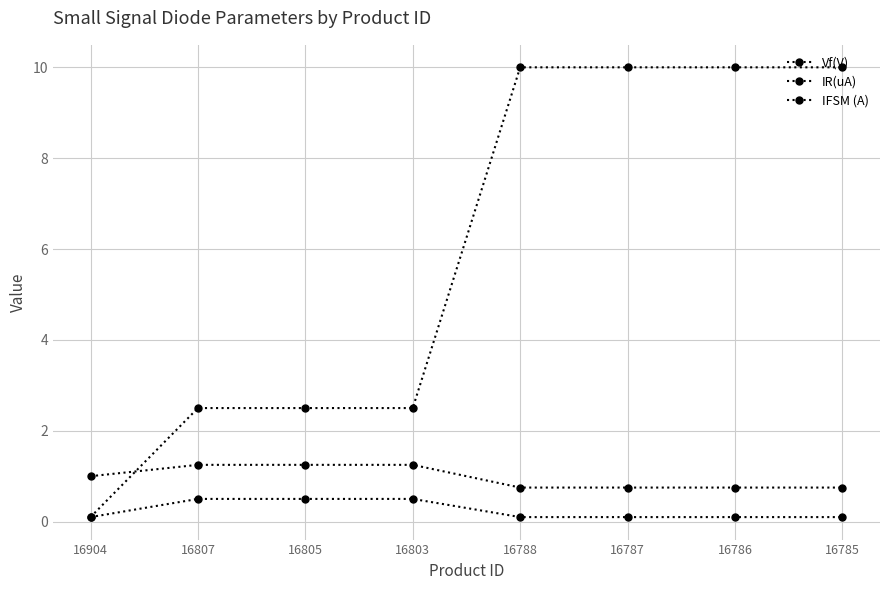

Which series has the largest total across all categories?

IR(uA)